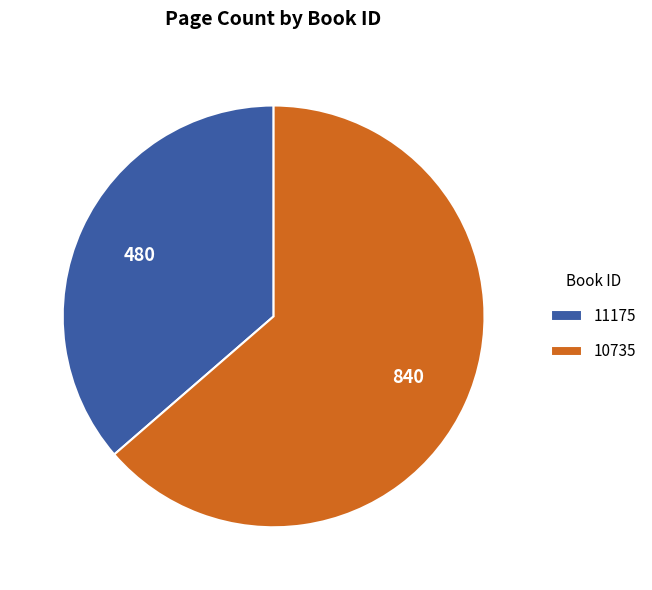

The 10735 slice represents 56% of the pie. True or false?

False